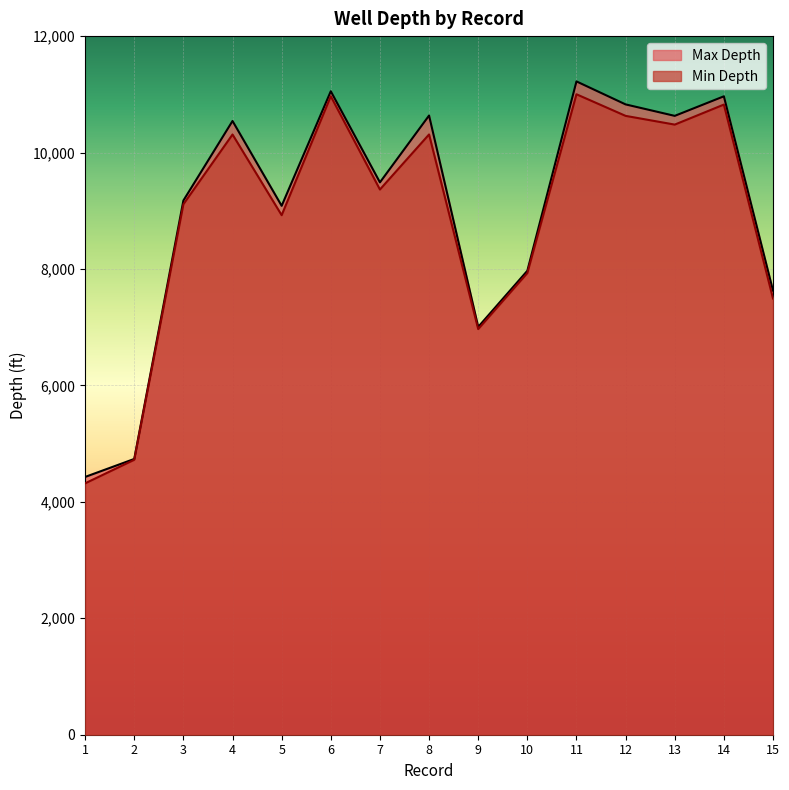

Reading right to left, list all the values displayed in this chart.

Max Depth: 7628	10966	10630	10827	11222	7969	7005	10636	9488	11053	9085	10542	9176	4737	4428
Min Depth: 7493	10824	10480	10630	11001	7930	6968	10311	9365	10967	8924	10310	9112	4723	4318